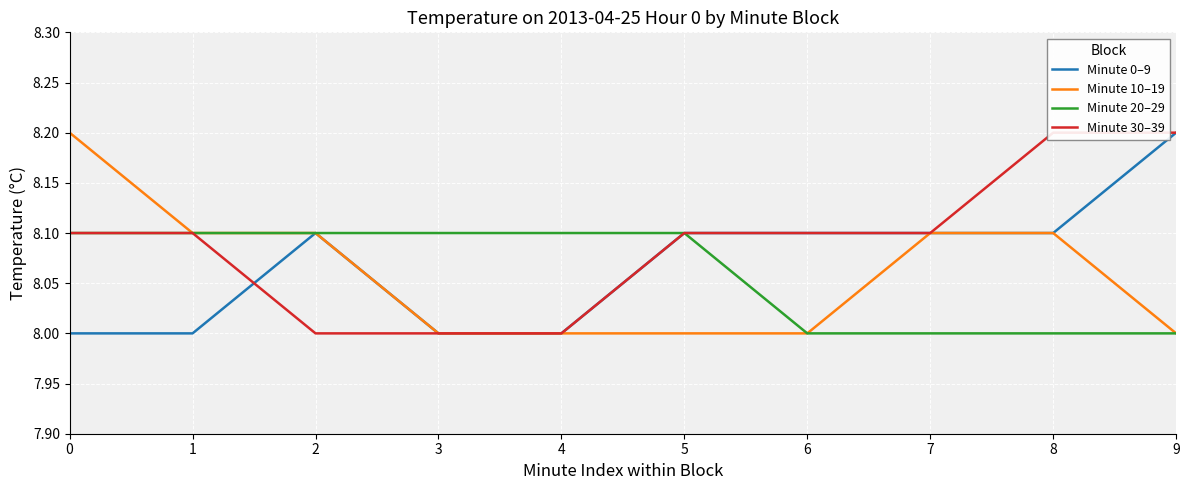

At which label does Minute 20–29 reach its minimum?

6